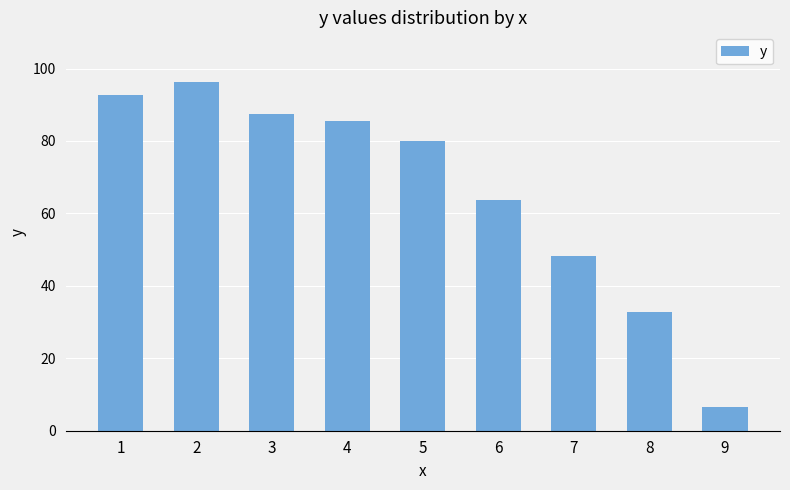

Which has a higher value, 4 or 9?

4